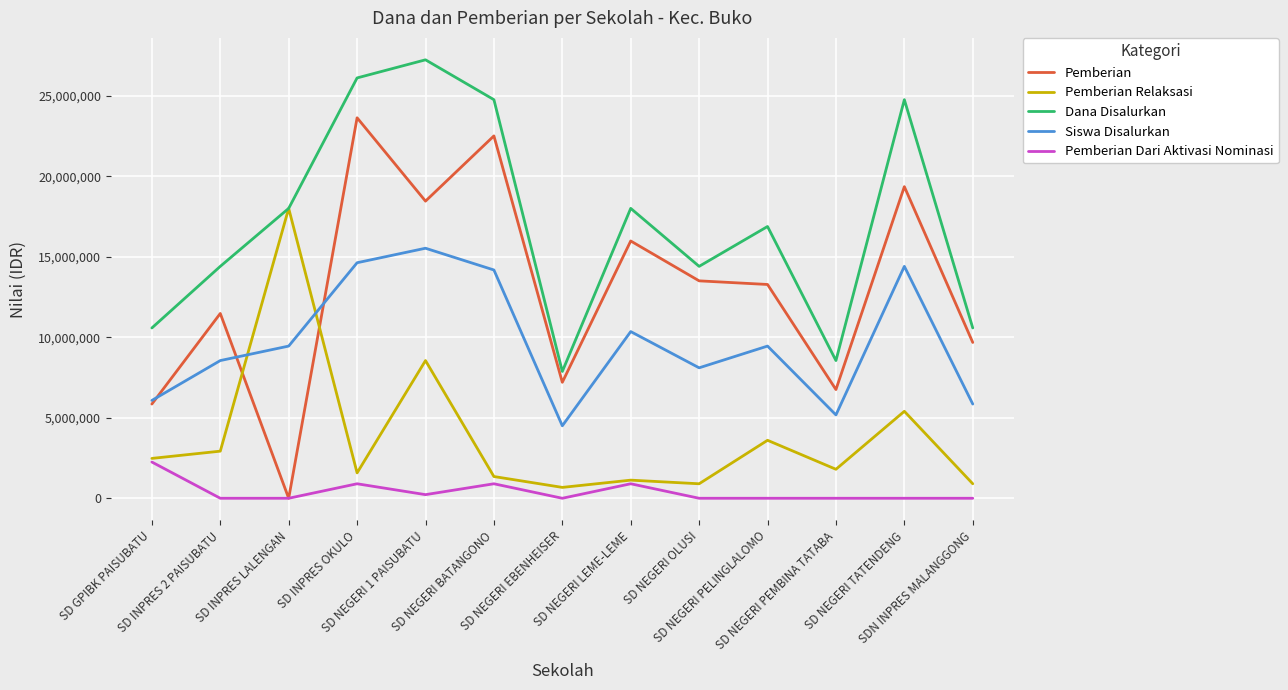

True or false: Pemberian and Dana Disalurkan intersect in this chart.

False